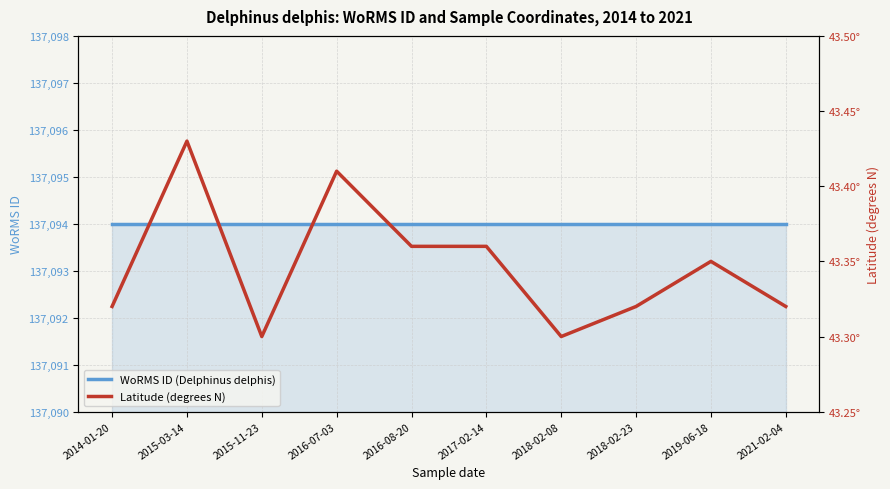

The value of WoRMS ID (Delphinus delphis) at 2014-01-20 is 137094.0. True or false?

True